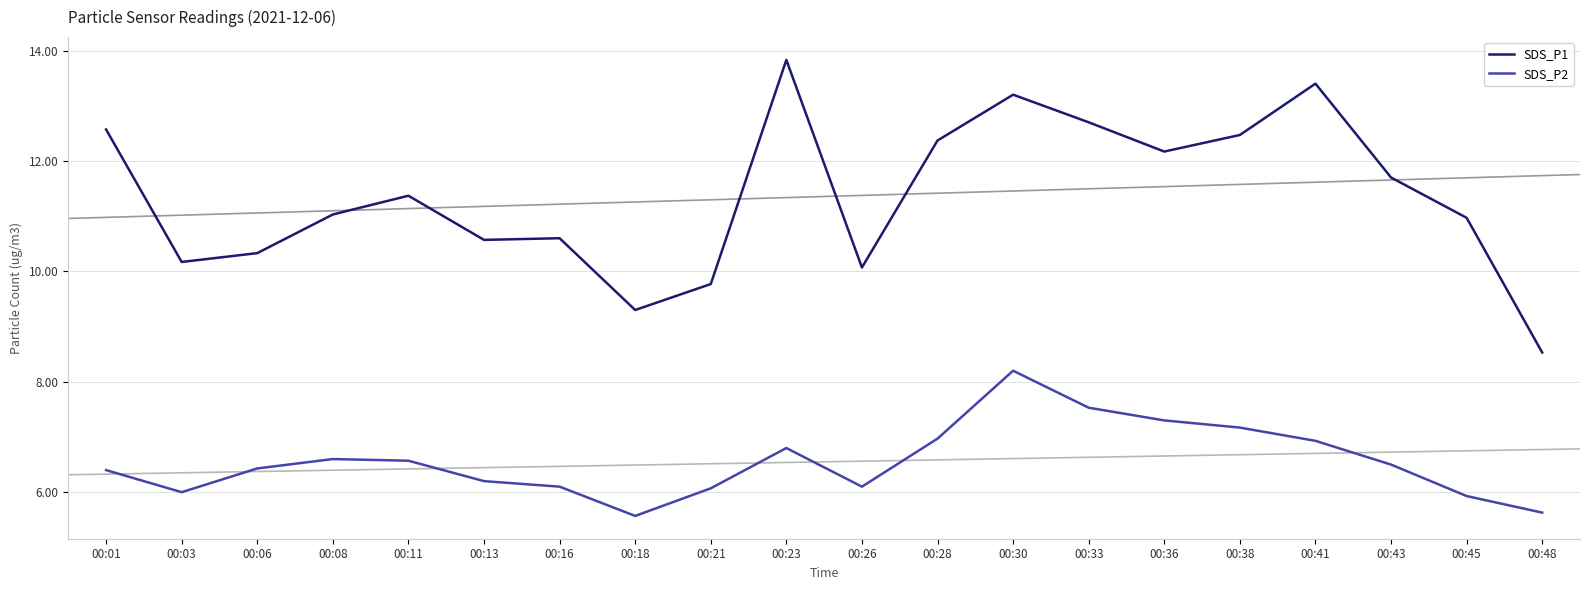

How many lines are shown in the chart?

2